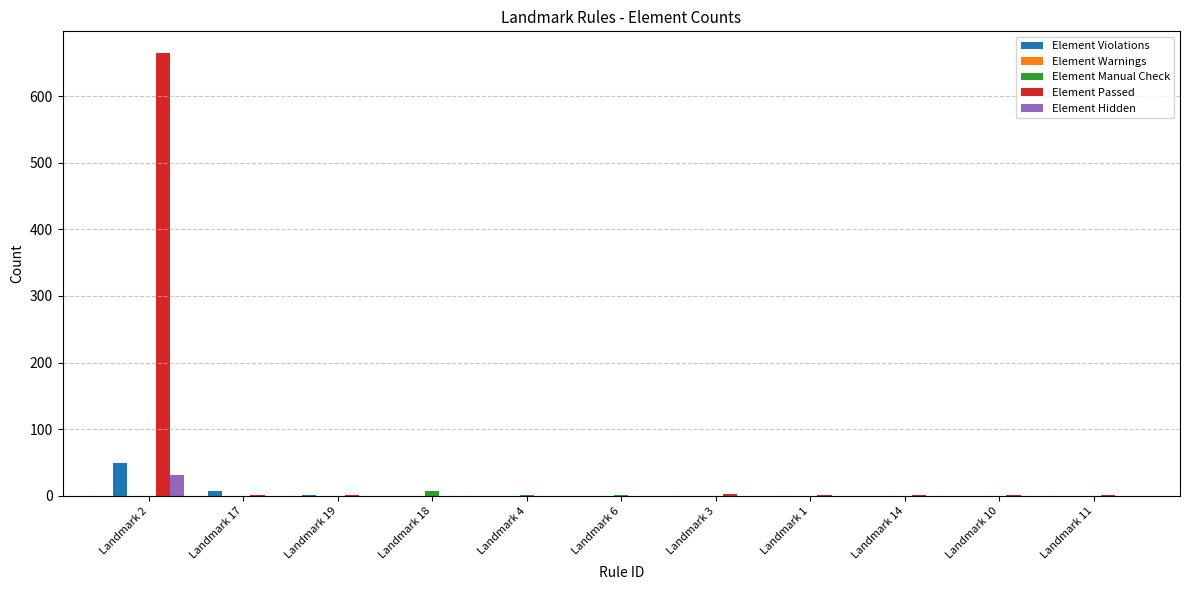

Which category has the highest value in the Element Hidden series?

Landmark 2